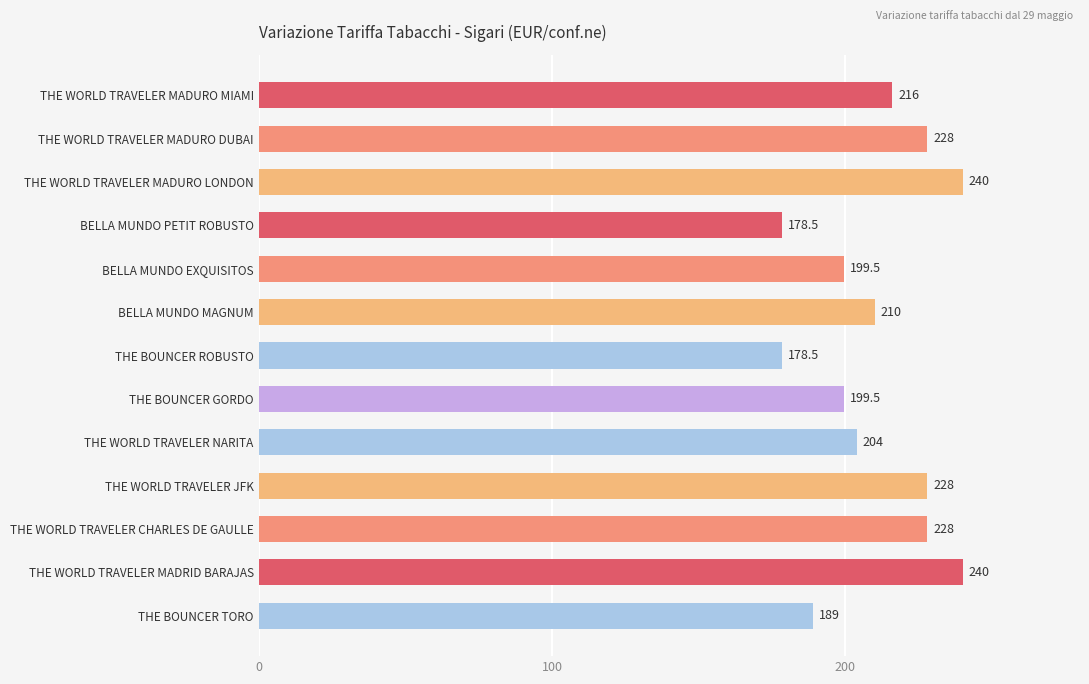

What is the sum of all values?

2739.0